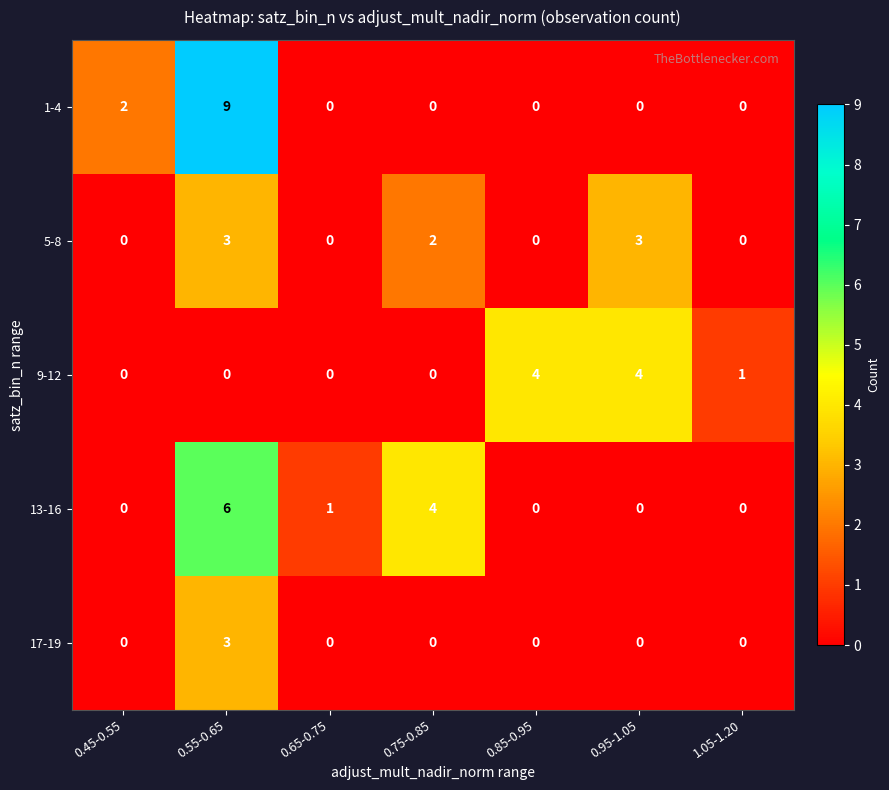

The value of 13-16 at 0.75-0.85 is 2. True or false?

False